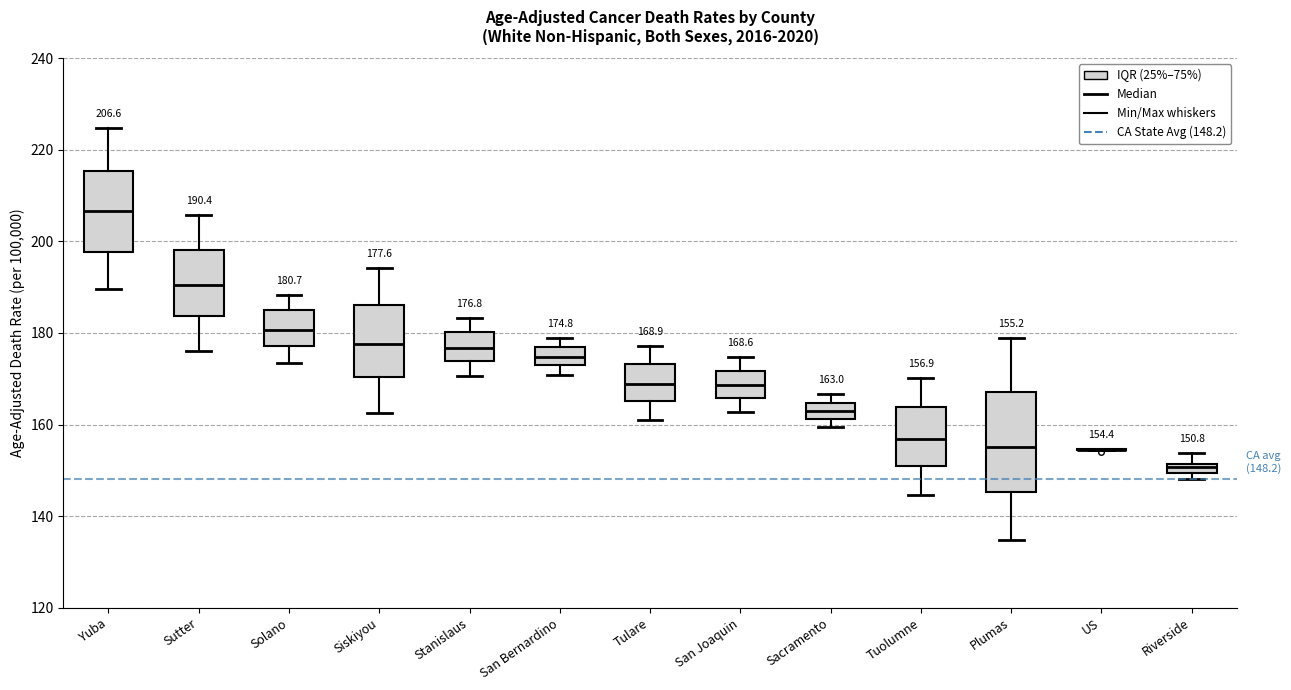

Comparing the boxes themselves (not the whiskers), which one is the tallest?

Plumas